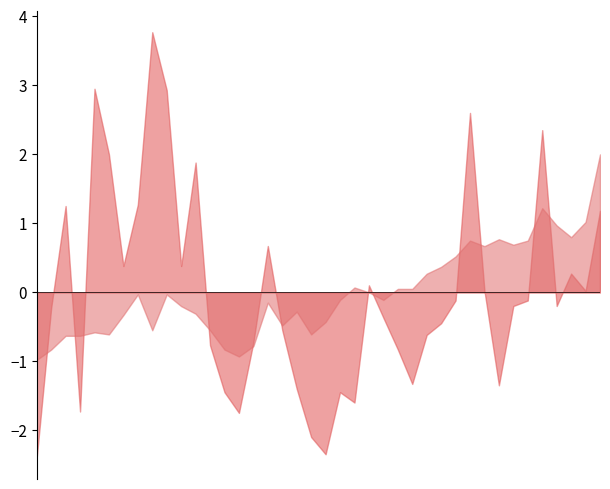

How many lines are shown in the chart?

2